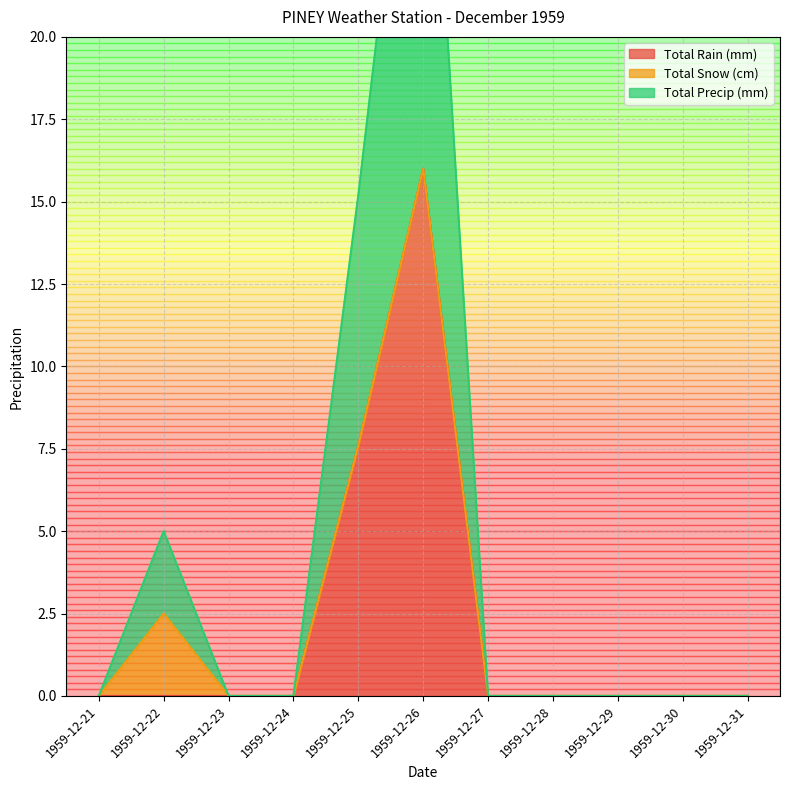

Is it true that Total Rain (mm) equals 0.0 at 1959-12-24?

True